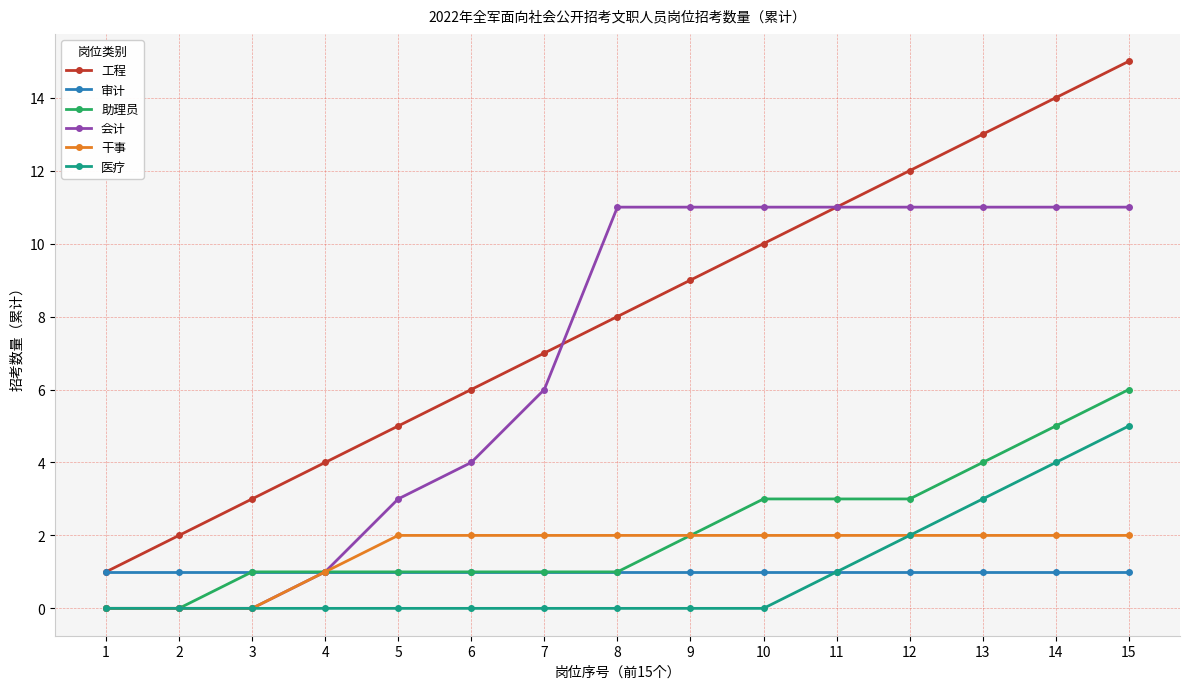

Is it true that 干事 equals 3 at 5?

False